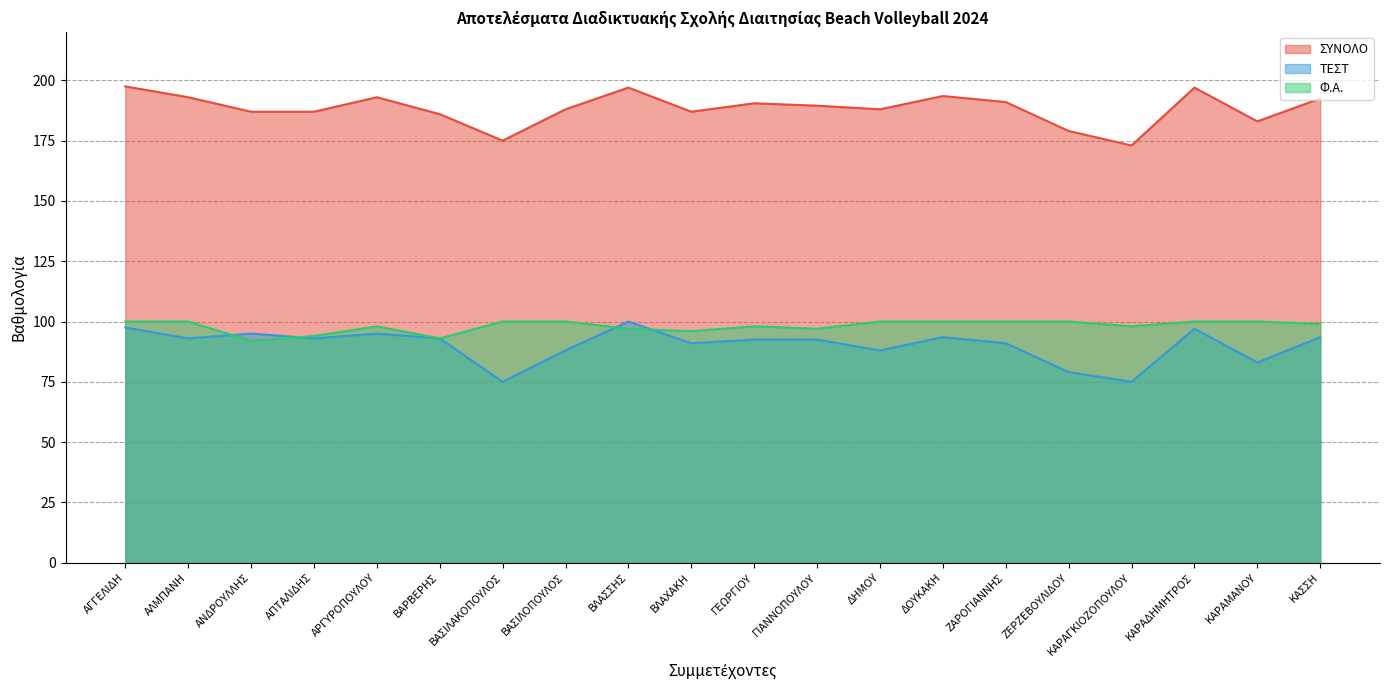

True or false: Φ.Α. and ΣΥΝΟΛΟ cross at least once.

False